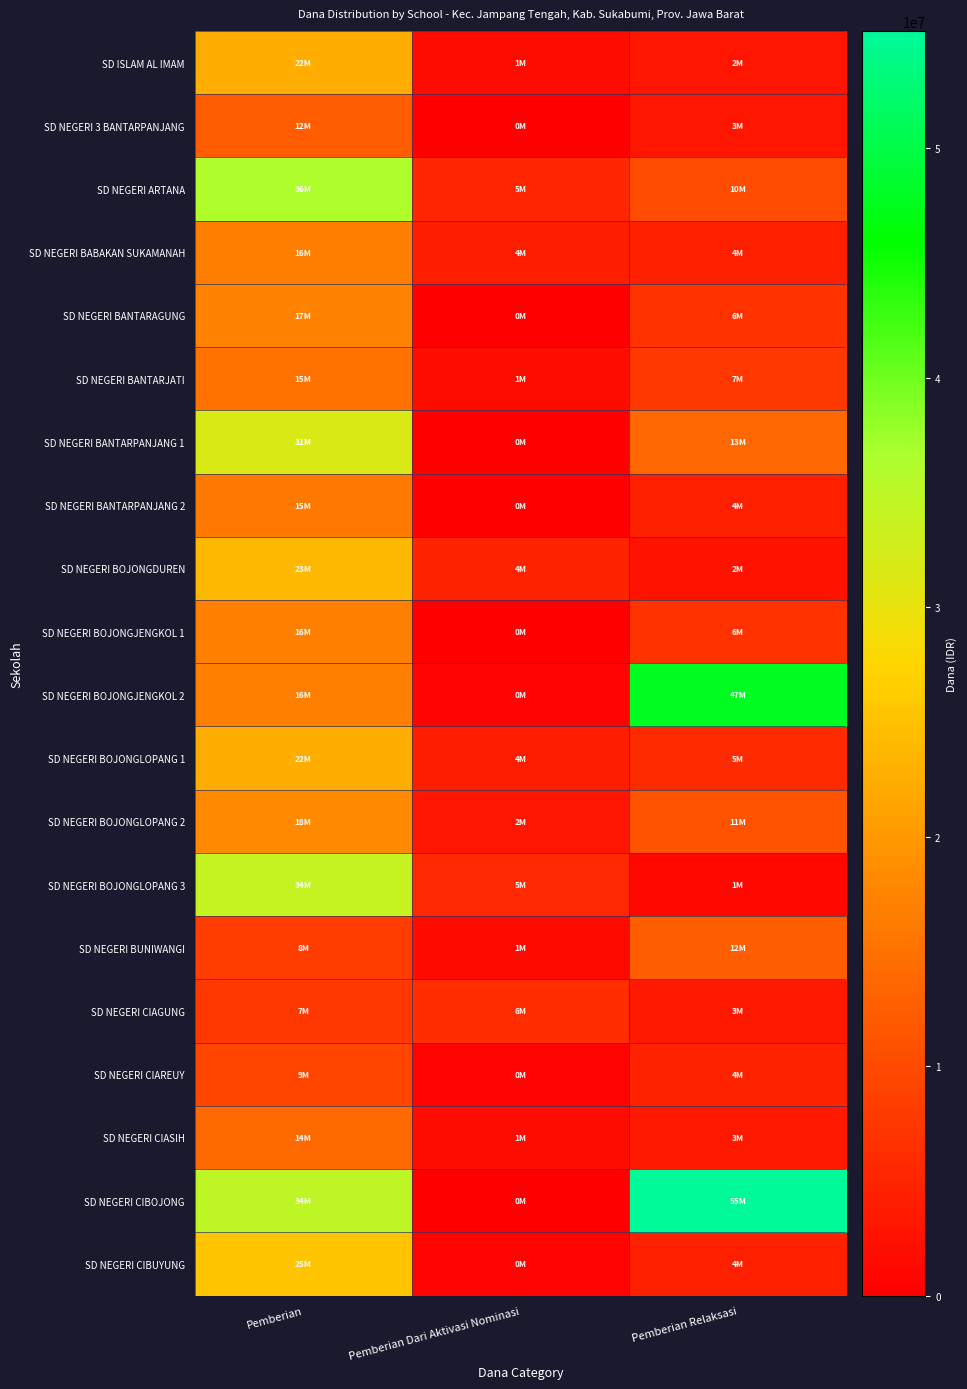

How many series are shown in this chart?

20